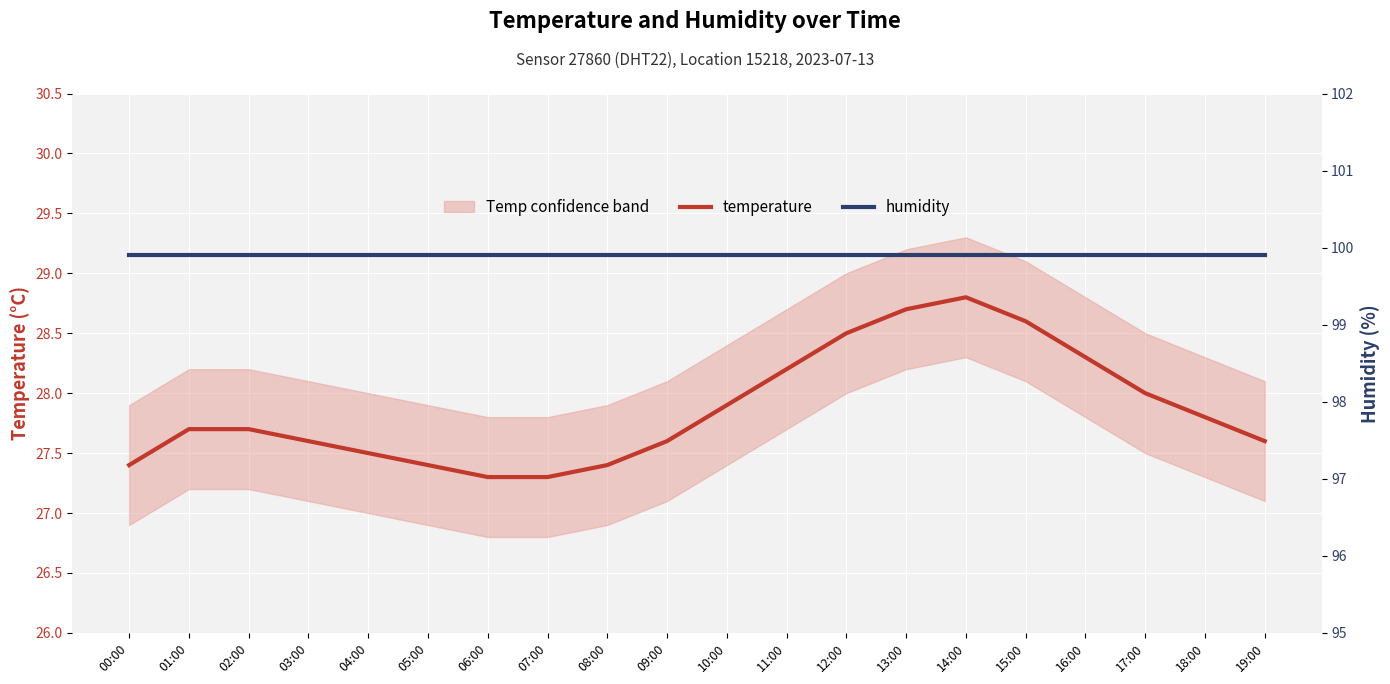

Which category has the highest value in the temperature series?

14:00